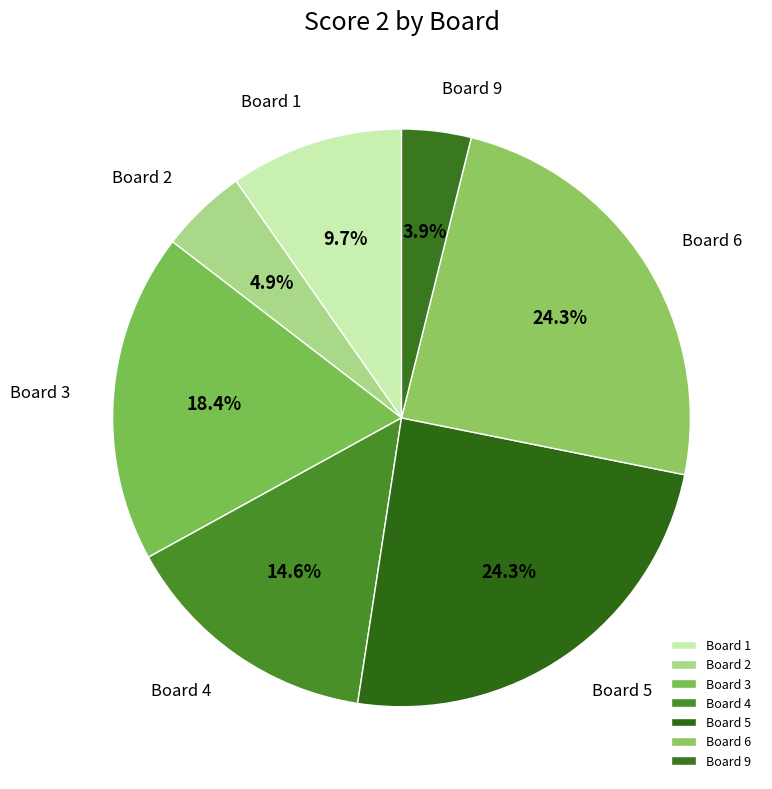

Is there any slice that represents more than half of the pie?

No